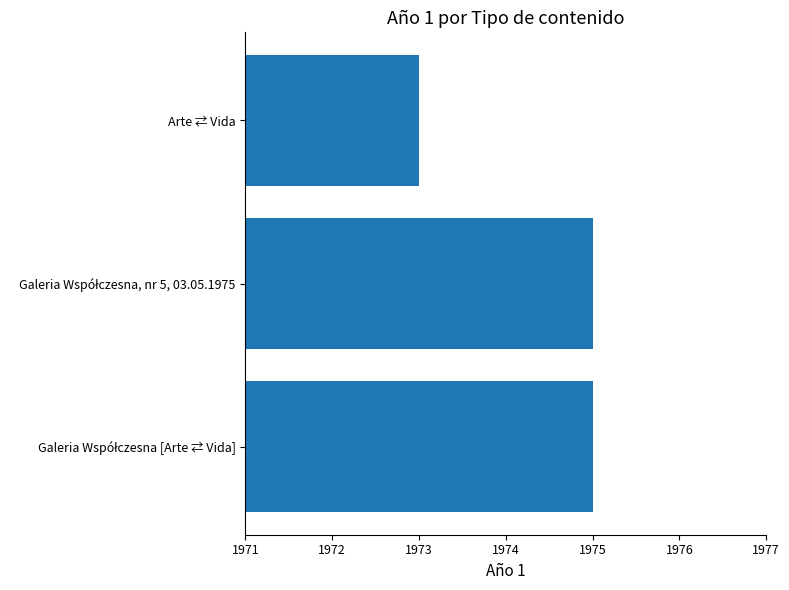

What is the average value?

1974